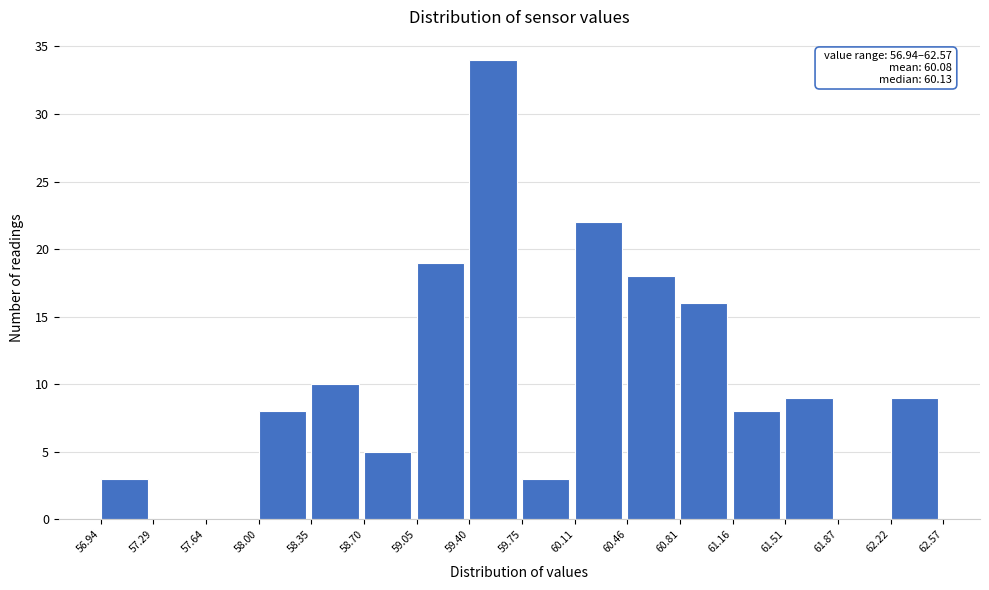

Which range on the x-axis has the tallest bar?

59.40 to 59.75